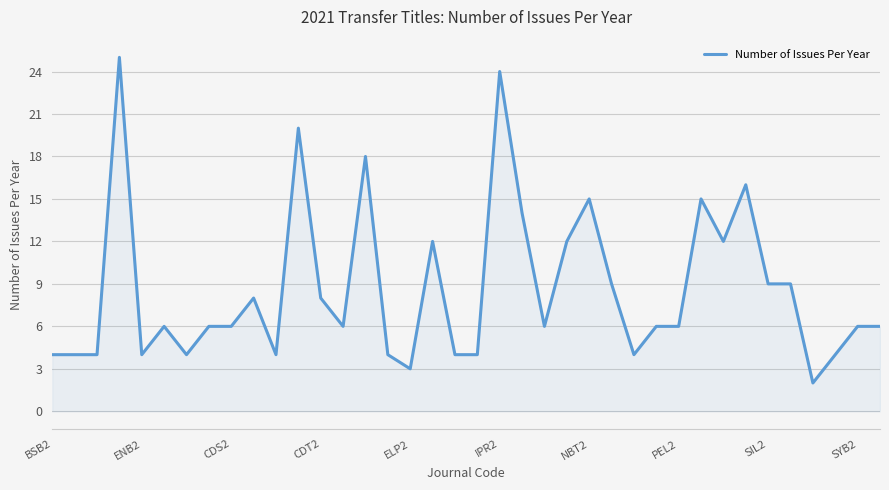

What is the greatest value displayed?

25